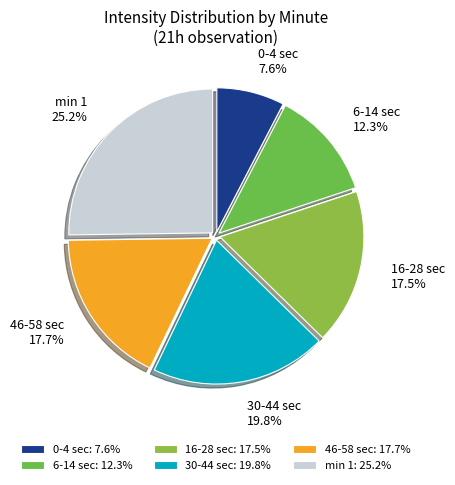

What is the ratio of the value at 6-14 sec to the value at 0-4 sec?

1.6